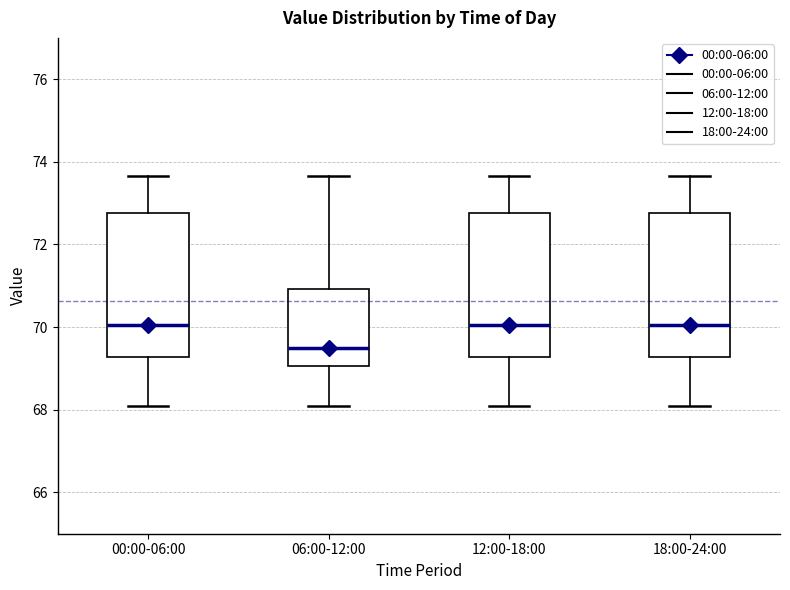

Where does the upper whisker of the box for 18:00-24:00 end on the y-axis? The values are not printed on the chart, so give them approximately, as read against the axis.

73.6